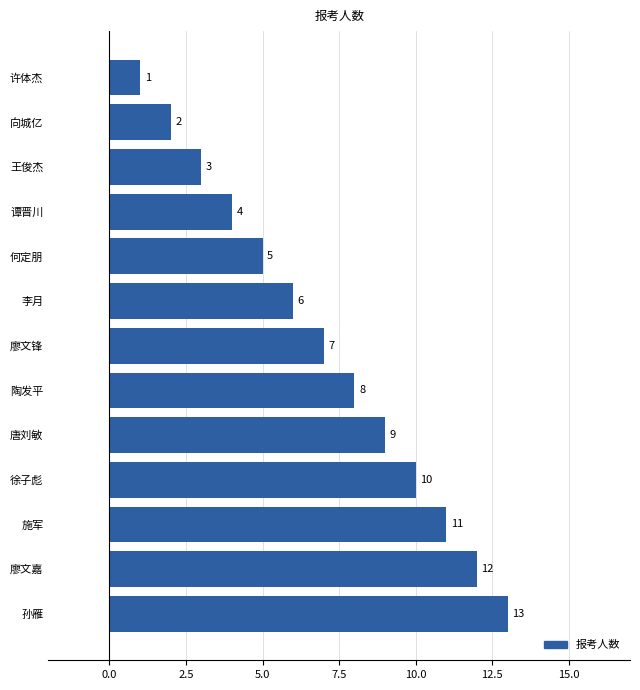

What is the change in value from 徐子彪 to 廖文嘉?

+2